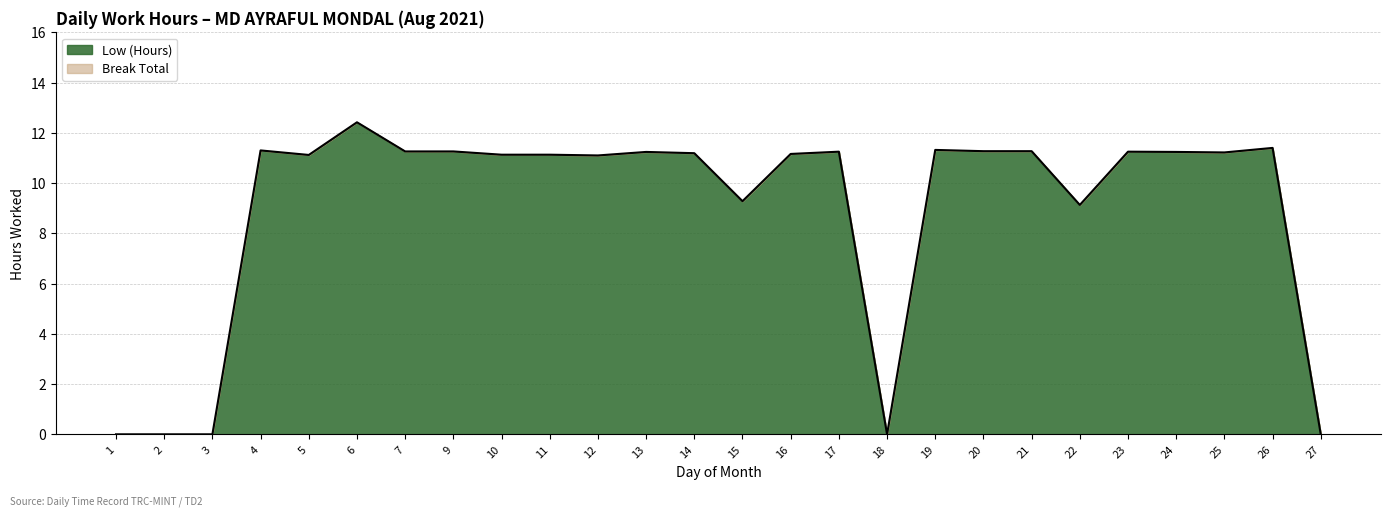

Which category has the highest value across all series?

6